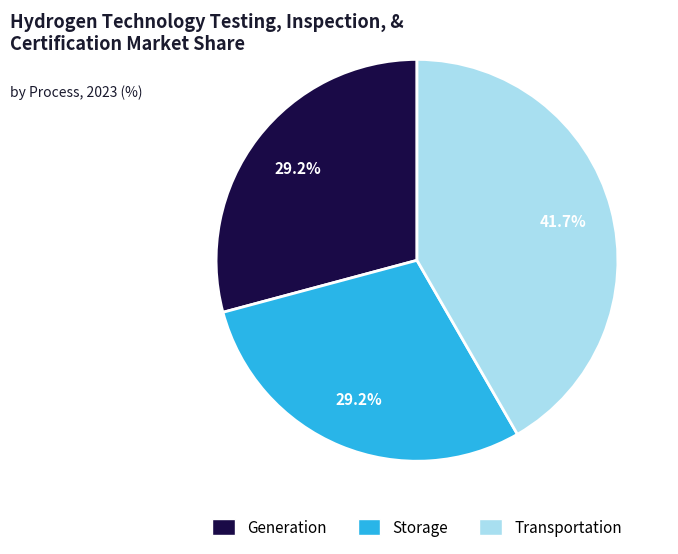

Does Storage represent more than half of the total?

No